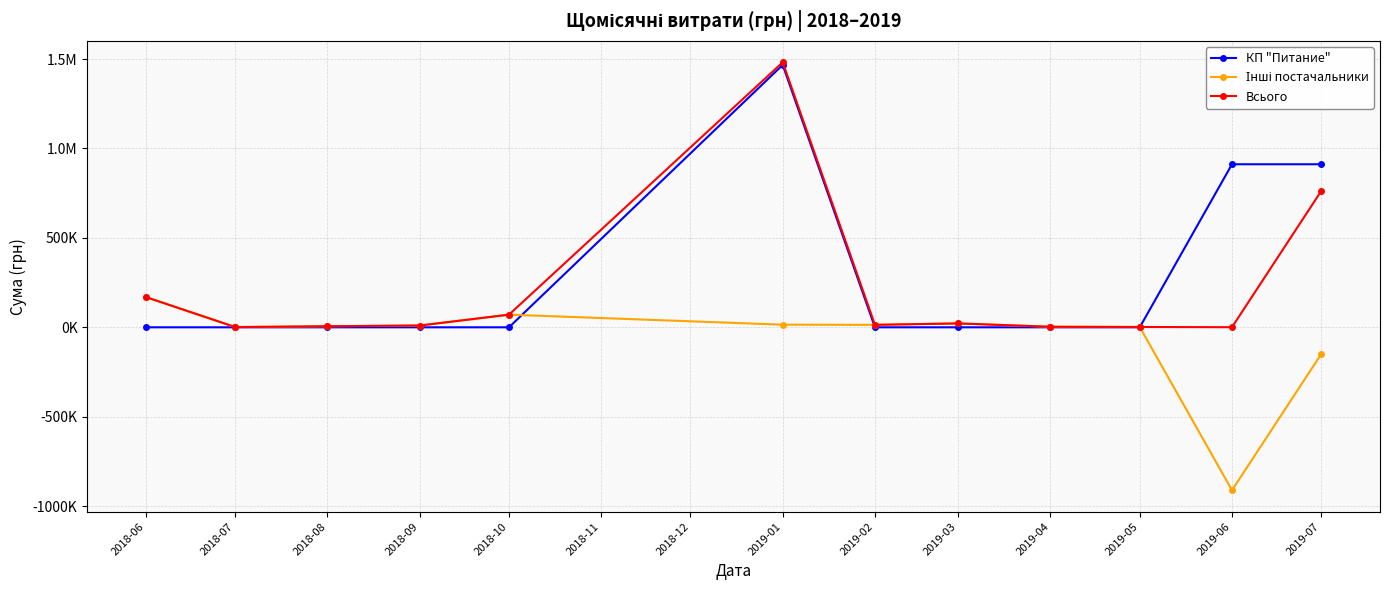

Reading left to right, extract all data points from this chart.

КП "Питание": 0.0	0.0	0.0	0.0	0.0	1467025.1	0.0	0.0	0.0	0.0	911591.0	911619.2
Інші постачальники: 168895.0	1280.4	5930.0	9981.1	70700.0	14688.2	13814.5	21746.8	3000.0	1788.2	-911055.6	-149587.0
Всього: 168895.0	1280.4	5930.0	9981.1	70700.0	1481713.3	13814.5	21746.8	3000.0	1788.2	535.4	762032.2